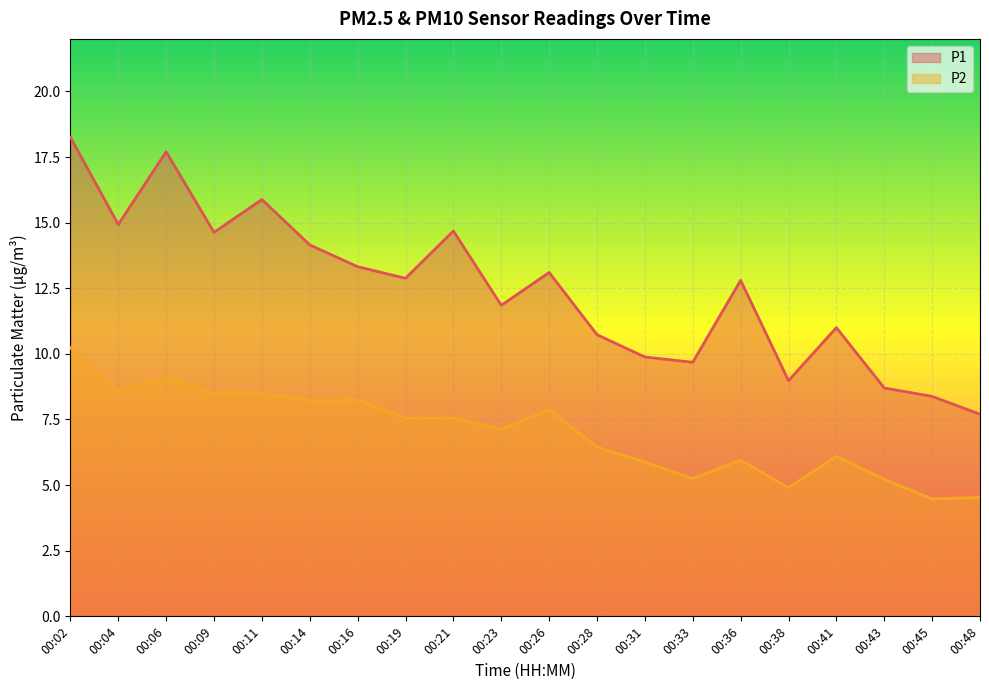

Rank the series at 00:11 from lowest to highest value.

P2, P1